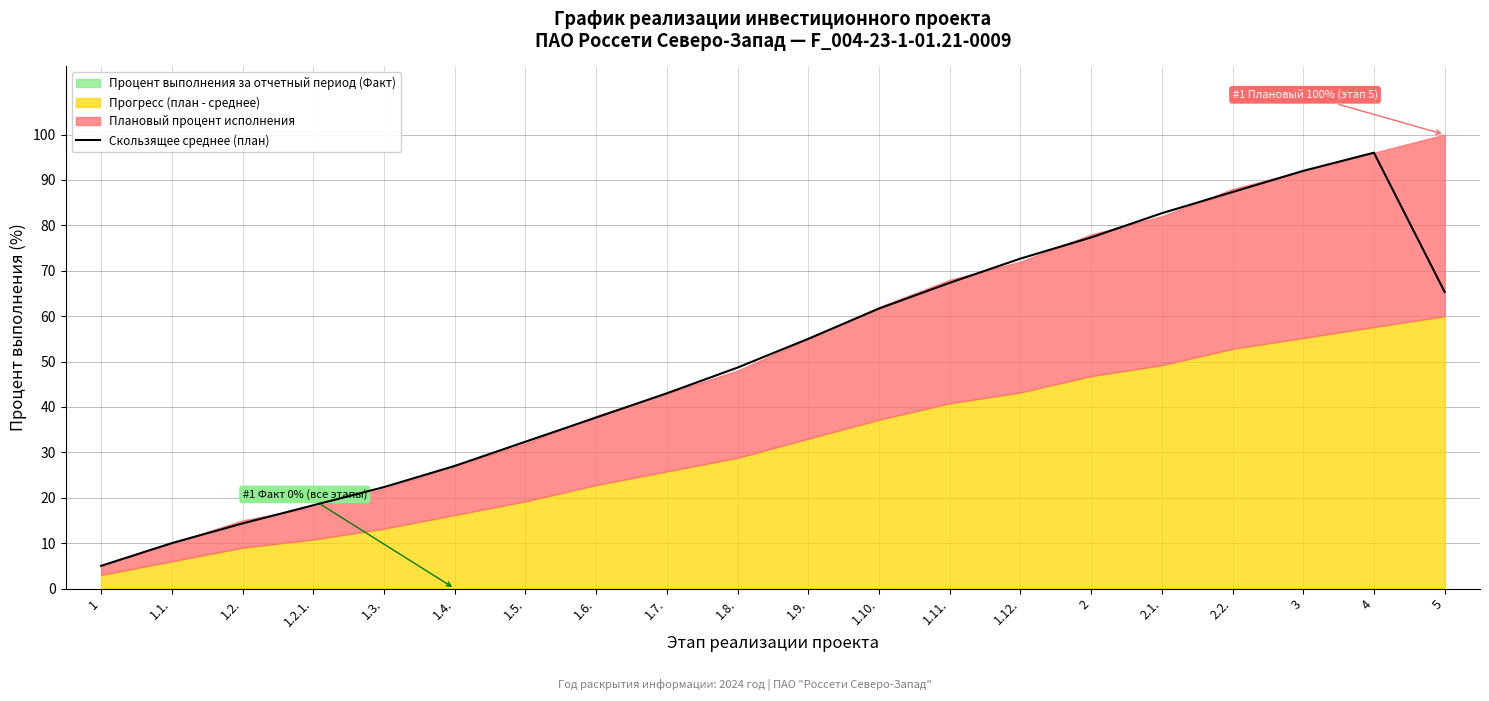

The chart shows a value of 93.2 at 1.10.. True or false?

False